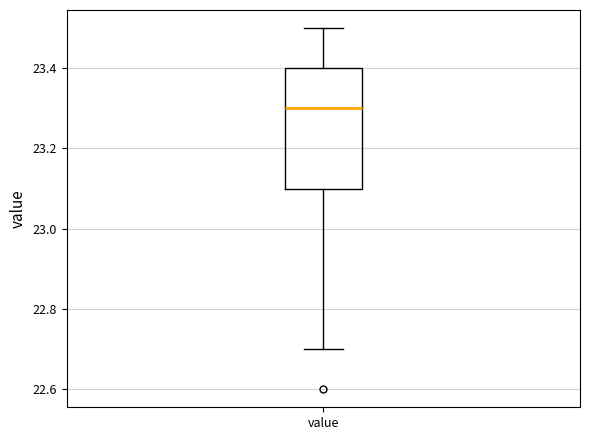

Where is the lower edge of the box for value on the y-axis? The values are not printed on the chart, so give them approximately, as read against the axis.

23.1